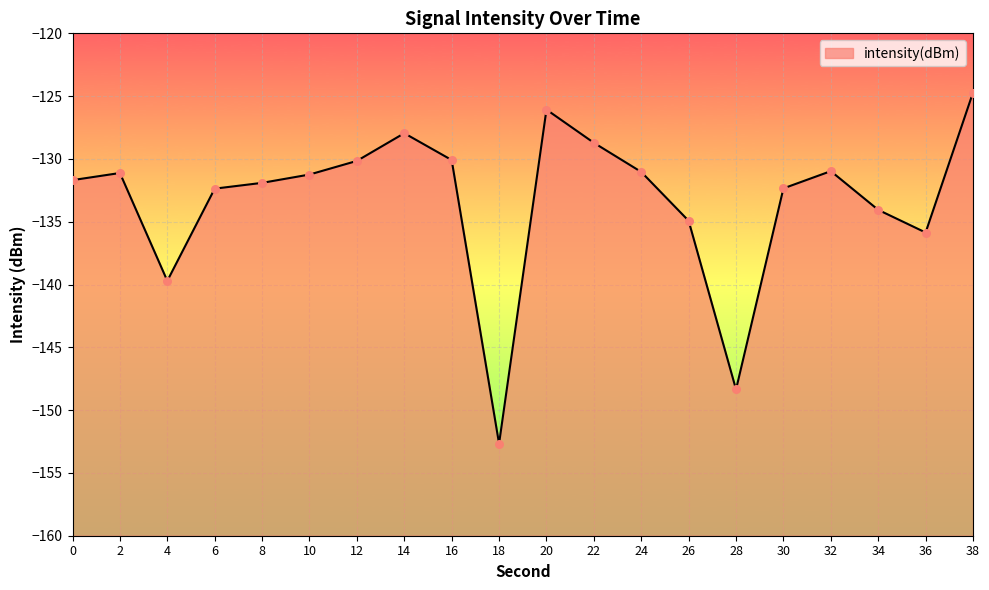

At how many categories does at least one series exceed -129?

4